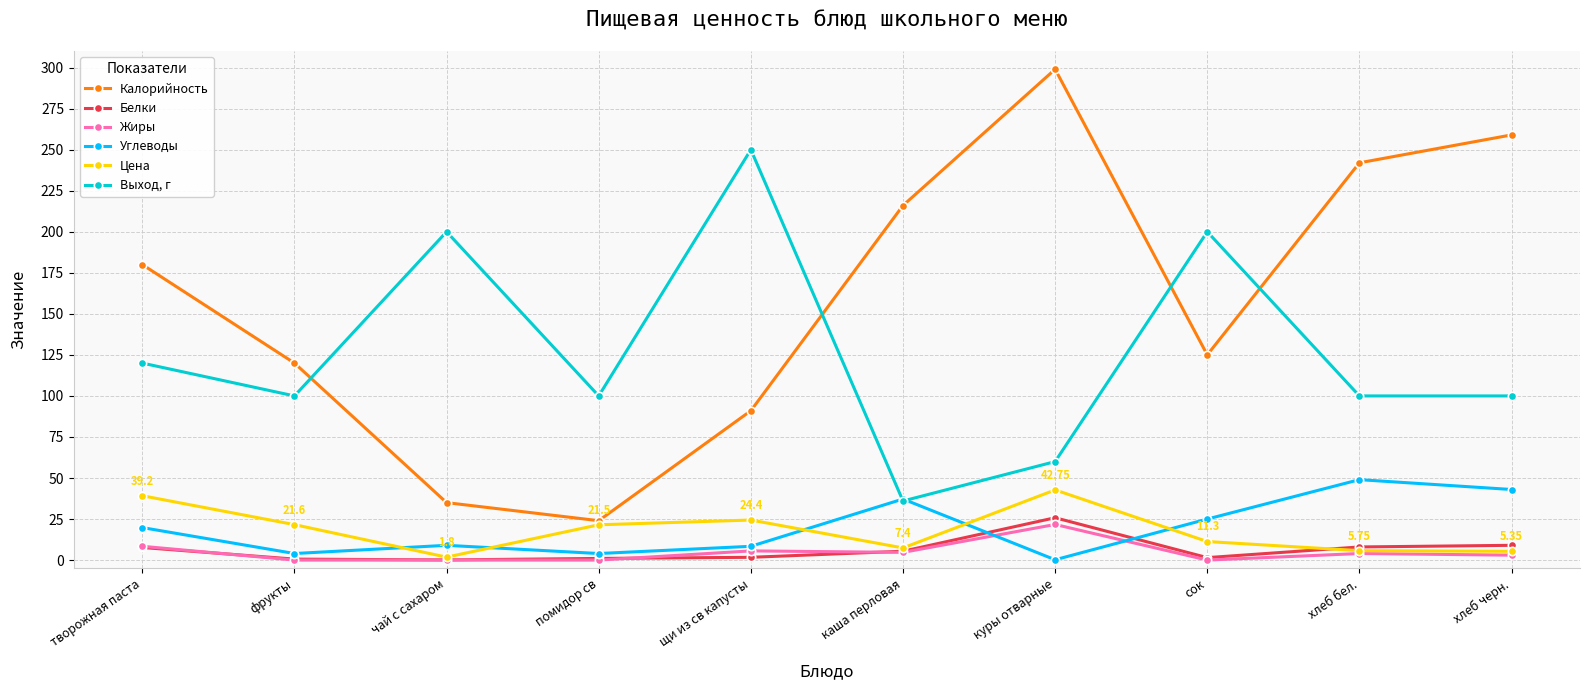

Between чай с сахаром and куры отварные, which series saw the biggest shift?

Калорийность